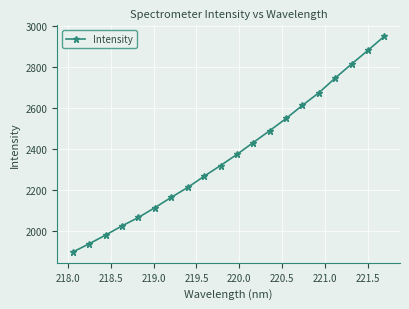

Reading left to right, transcribe all the data shown in this chart.

1899.7	1940.1	1982.5	2027.3	2068.5	2116.2	2166.5	2214.7	2269.4	2321.5	2375.8	2434.0	2491.7	2551.2	2615.6	2676.7	2748.8	2817.2	2883.9	2953.0